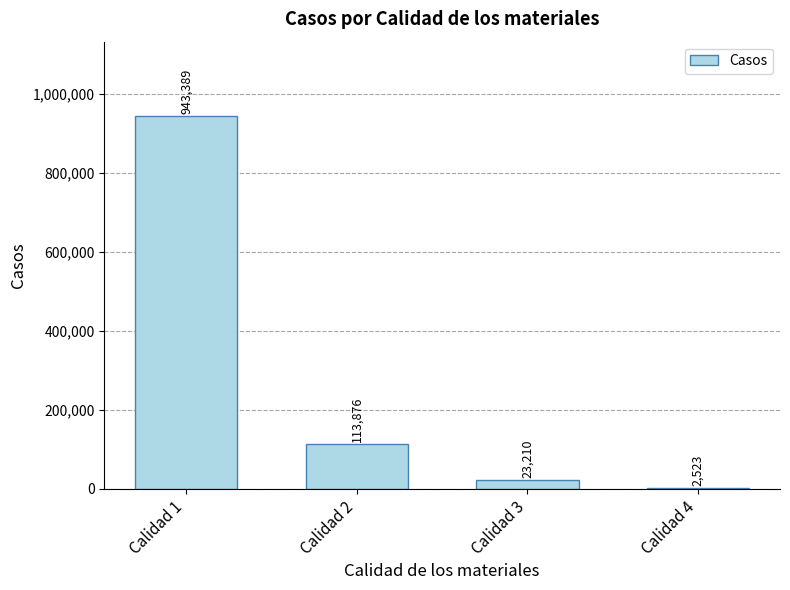

At which label does the data first exceed 113876?

Calidad 1